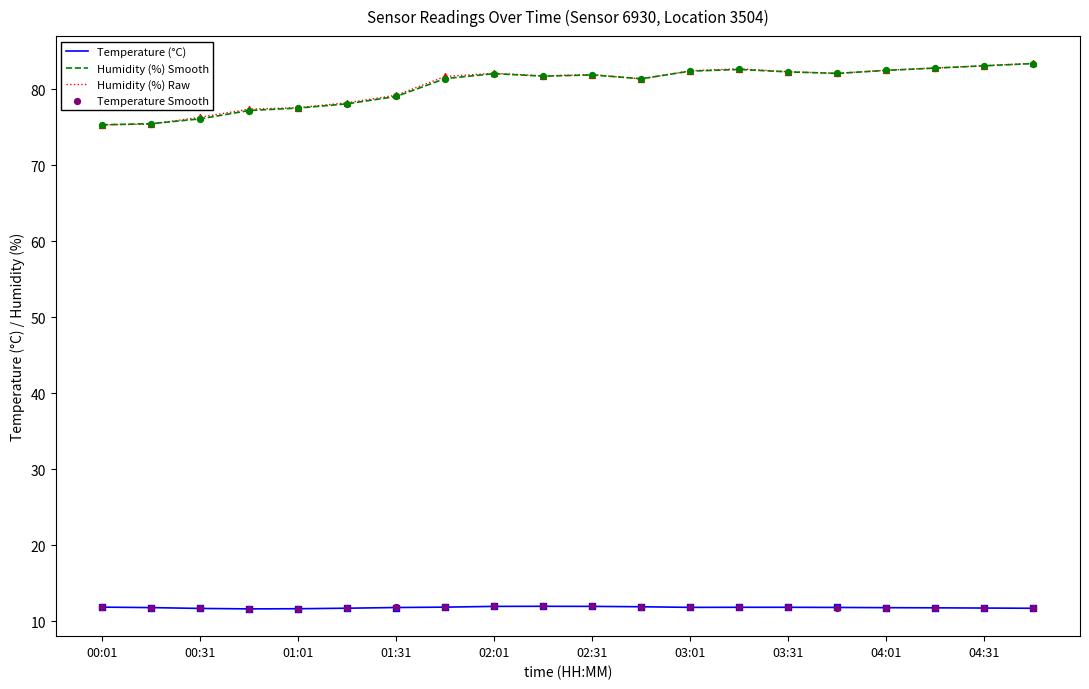

The value of Temperature (°C) at 03:01 is 17.8. True or false?

False